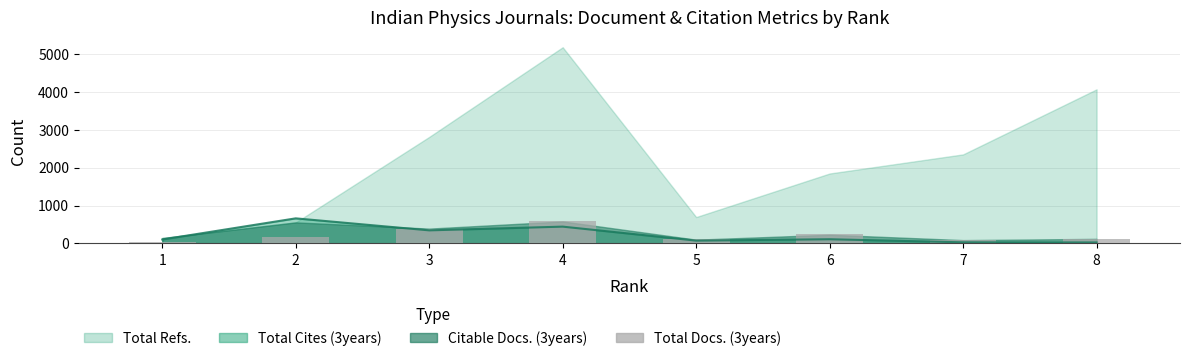

What is the value of the 7th bar from the left?

91